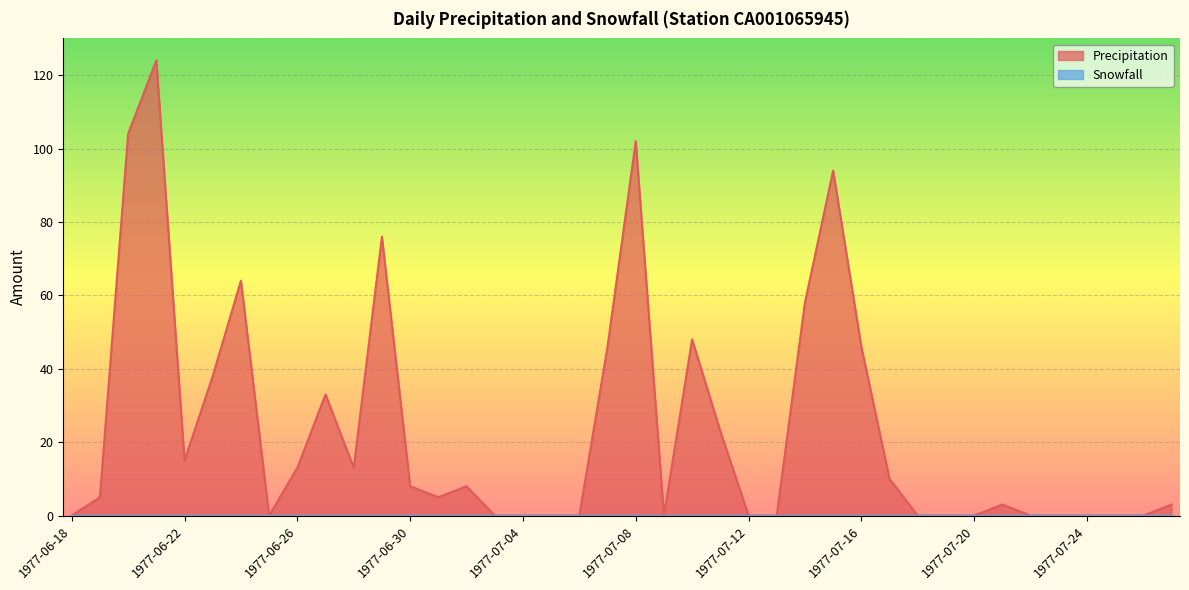

Which category has the highest value across all series?

1977-06-21